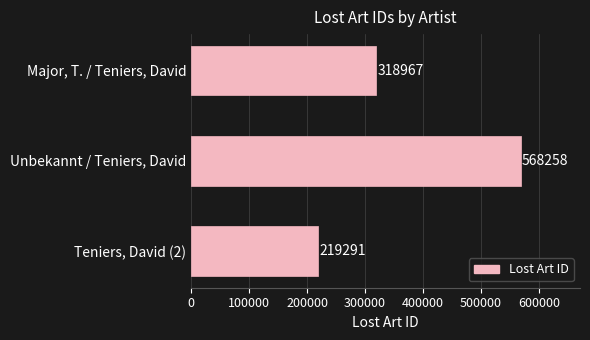

Between Unbekannt / Teniers, David and Teniers, David (2), which is larger?

Unbekannt / Teniers, David